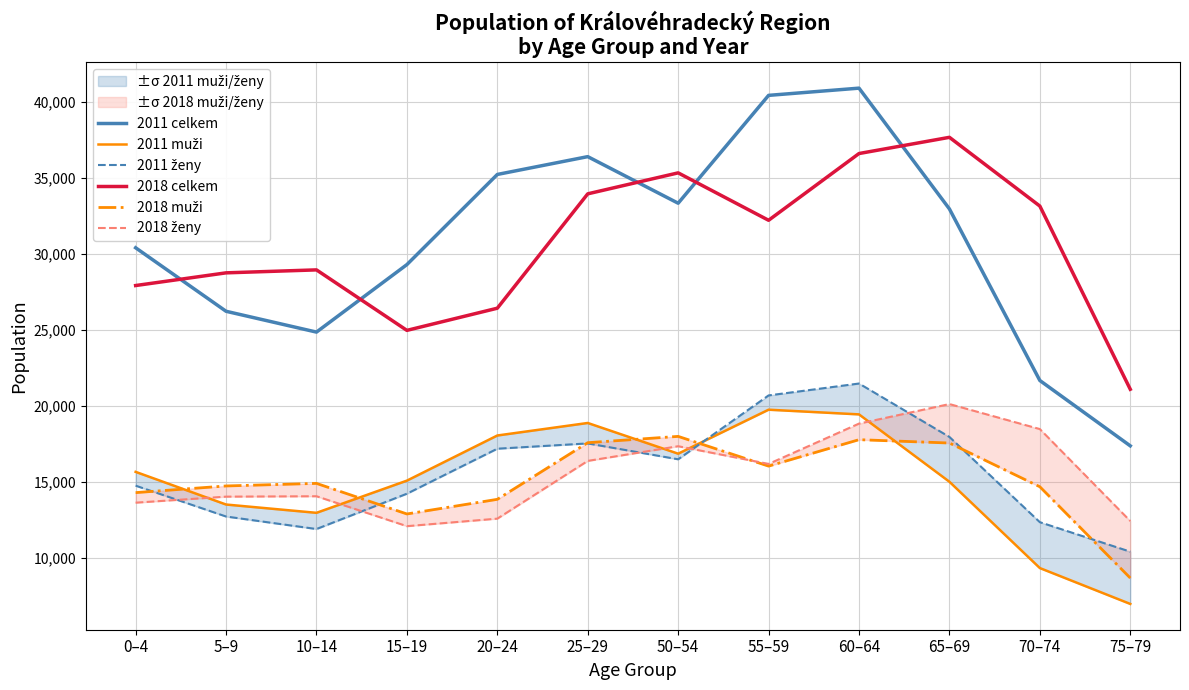

At which category does 2011 muži reach its first local valley?

10–14